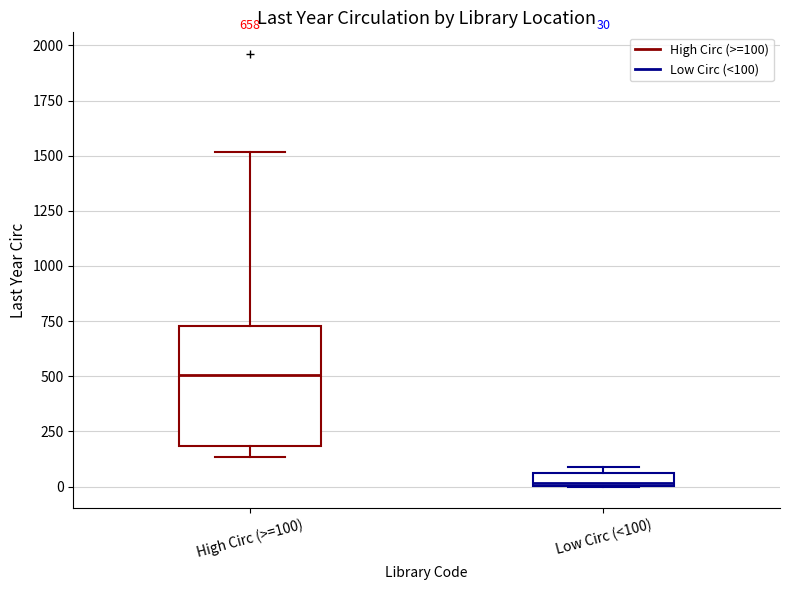

Which box has the lowest median line?

Low Circ (<100)